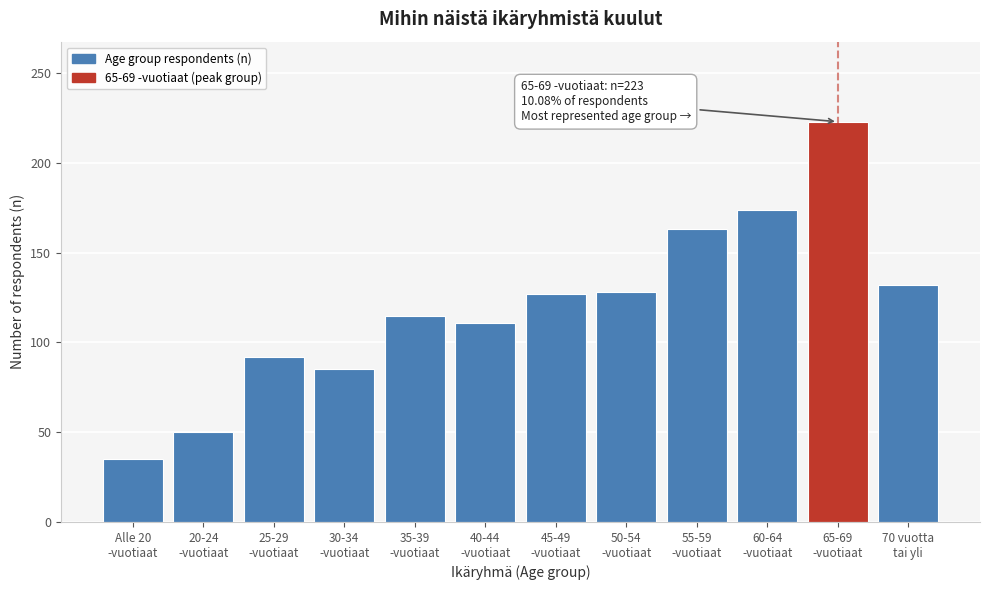

What is the average value?

120